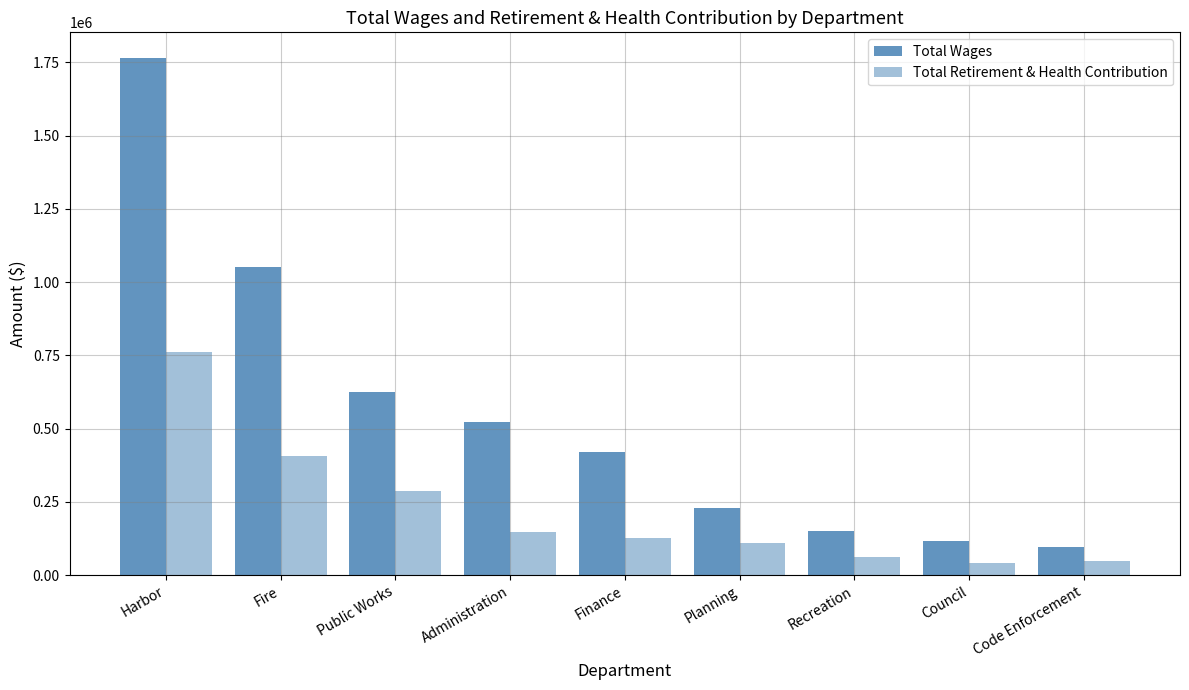

How many bars are there in total?

18